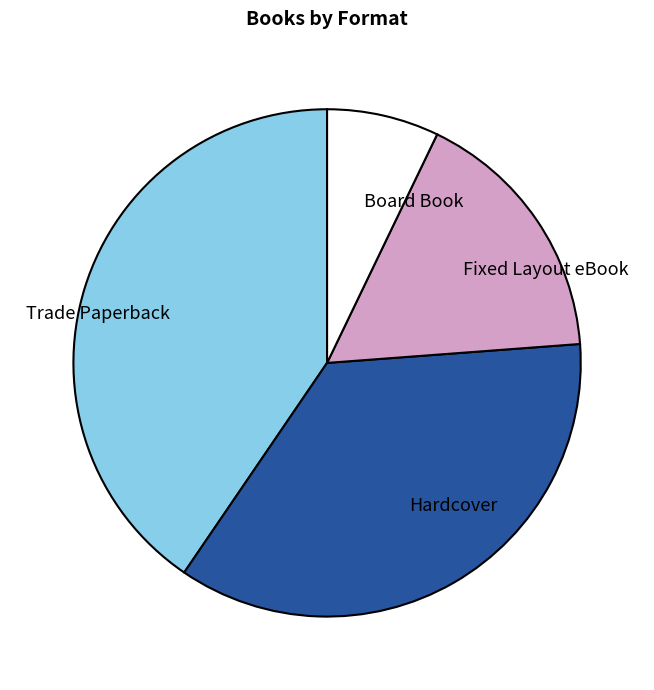

Which has a higher value, Trade Paperback or Board Book?

Trade Paperback